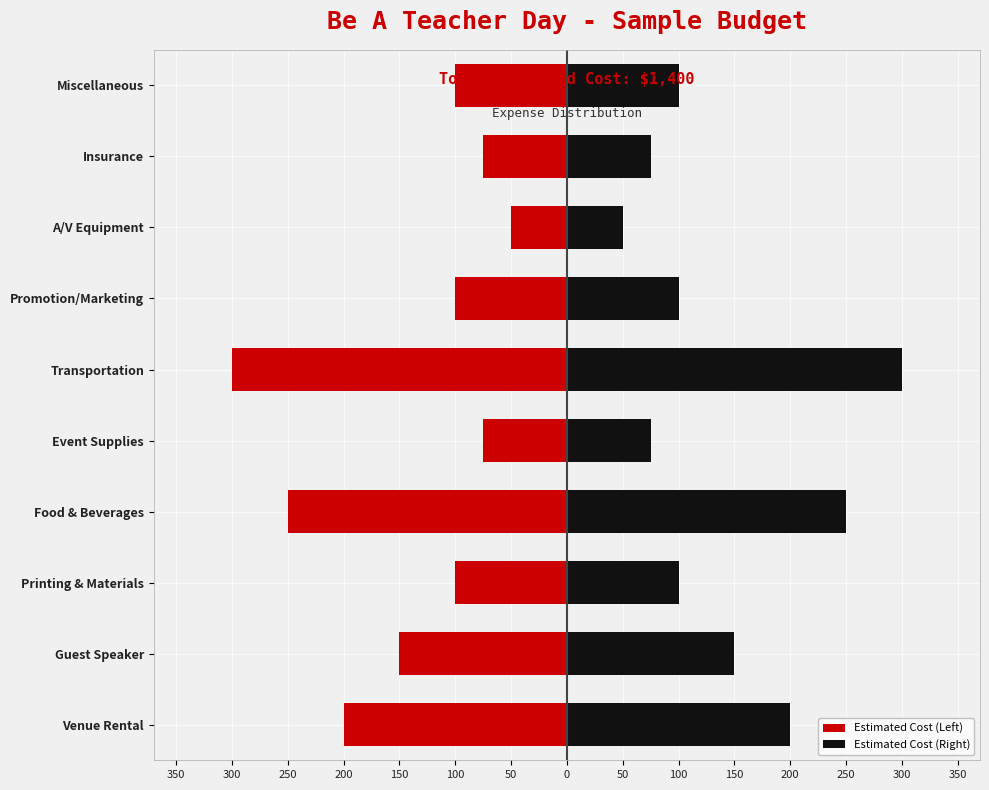

How many values in the Estimated Cost (Left) series exceed -100?

3